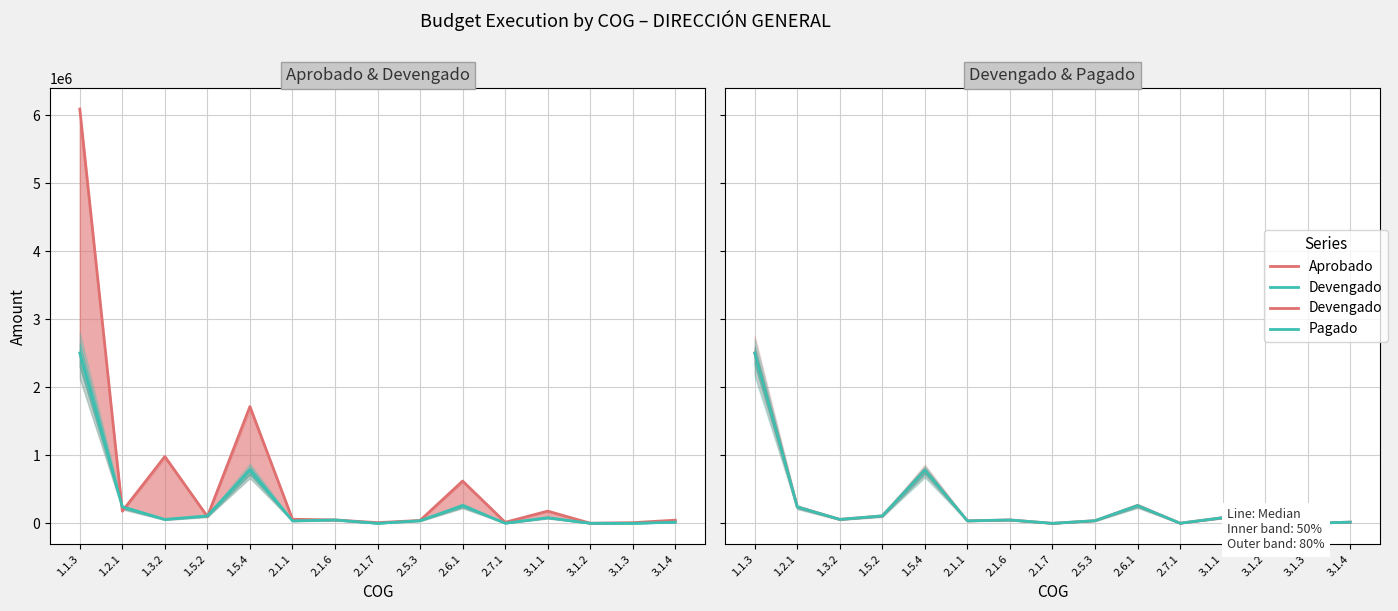

What is the sum of all Aprobado values?

10115104.7